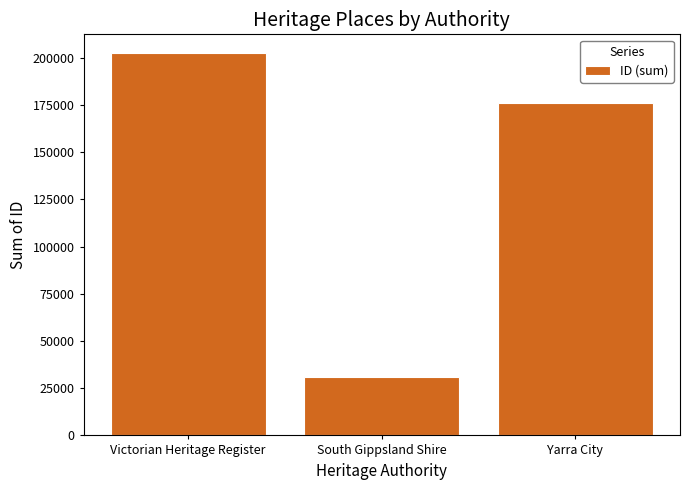

Are the bars grouped side by side (vs. stacked)?

No